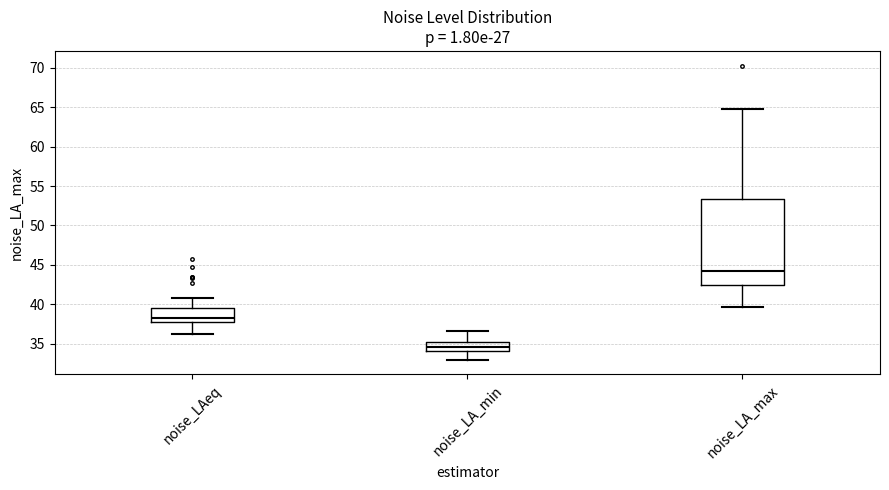

Which box's median line is the highest?

noise_LA_max